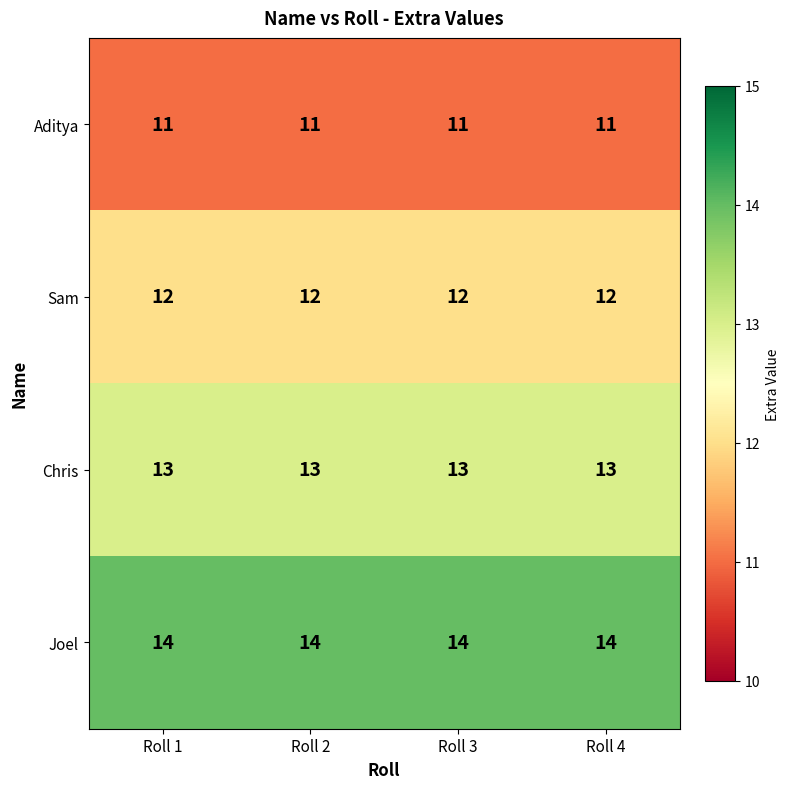

The Chris series shows 7 at Roll 1. True or false?

False